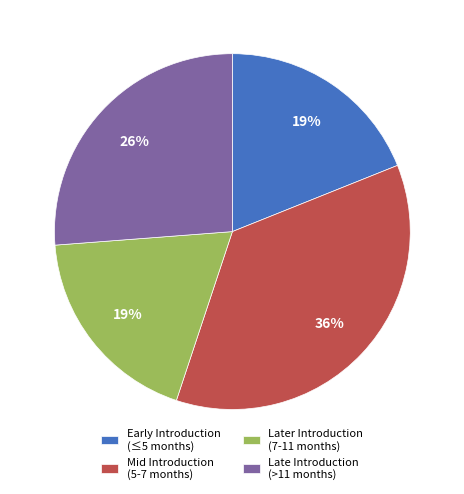

To the nearest percent, what percentage of the pie is Later Introduction (7-11 months)?

19%